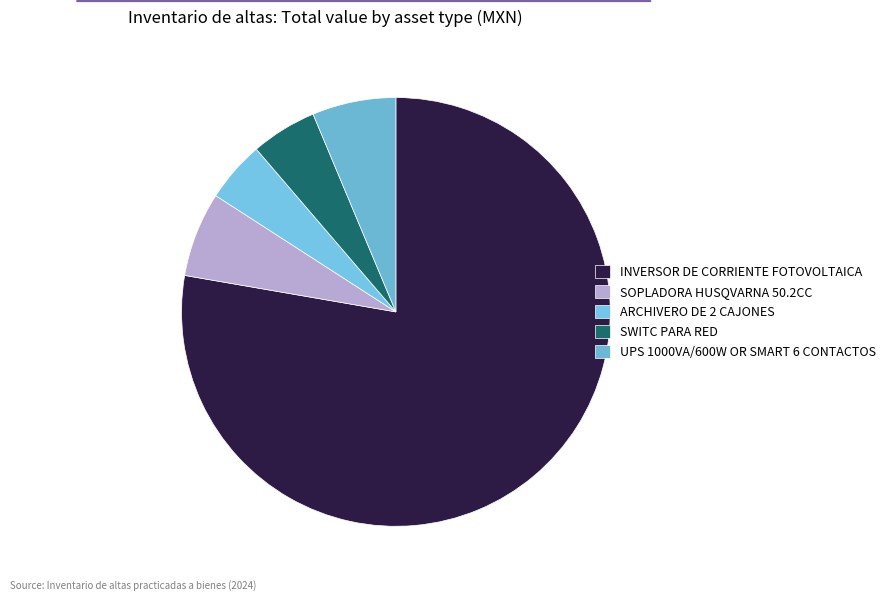

Is it true that SWITC PARA RED is 1% of the pie?

False